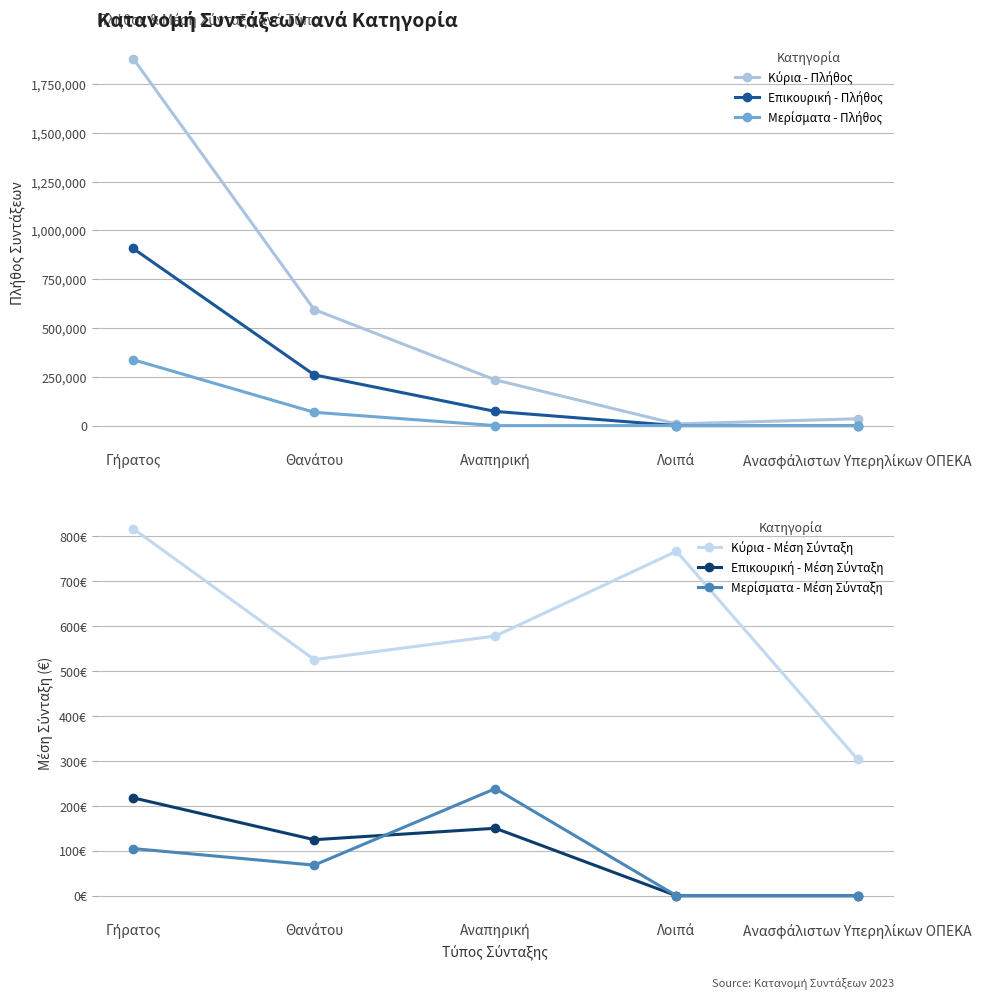

What value does the Κύρια - Πλήθος series have at Θανάτου?

594521.0